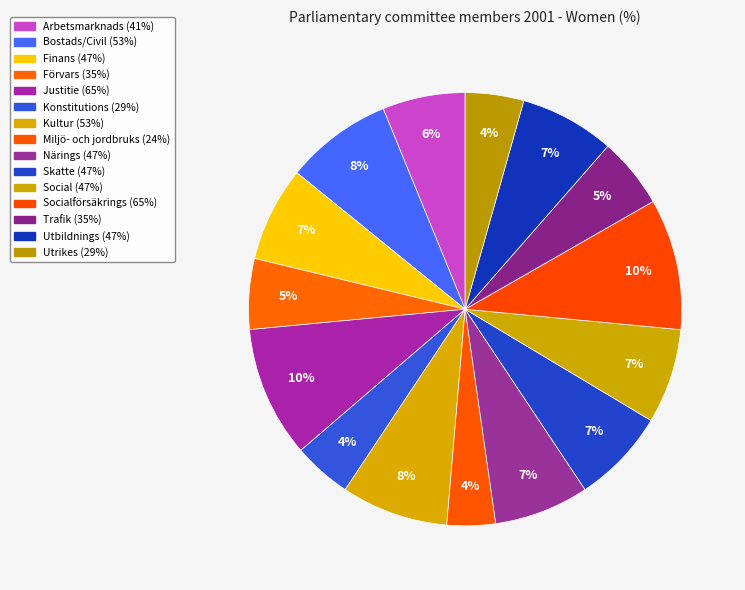

How many slices are in this pie chart?

15